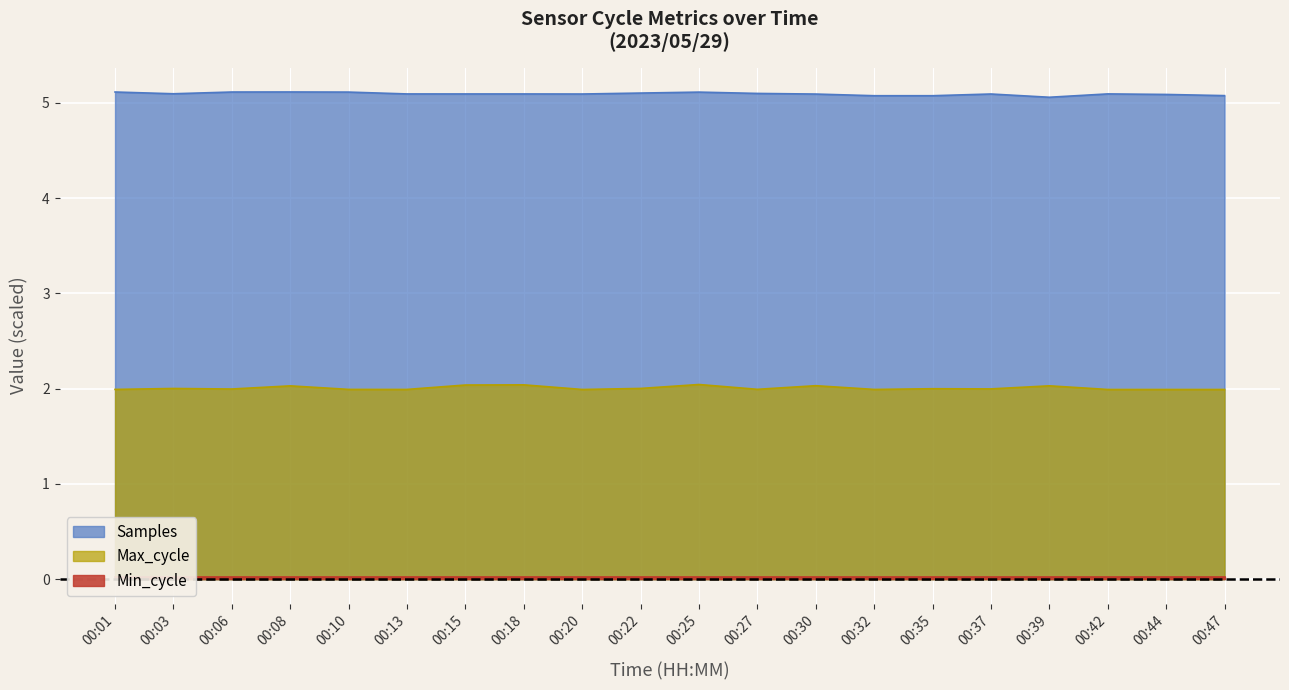

At which category is the sum across all series the highest?

00:25